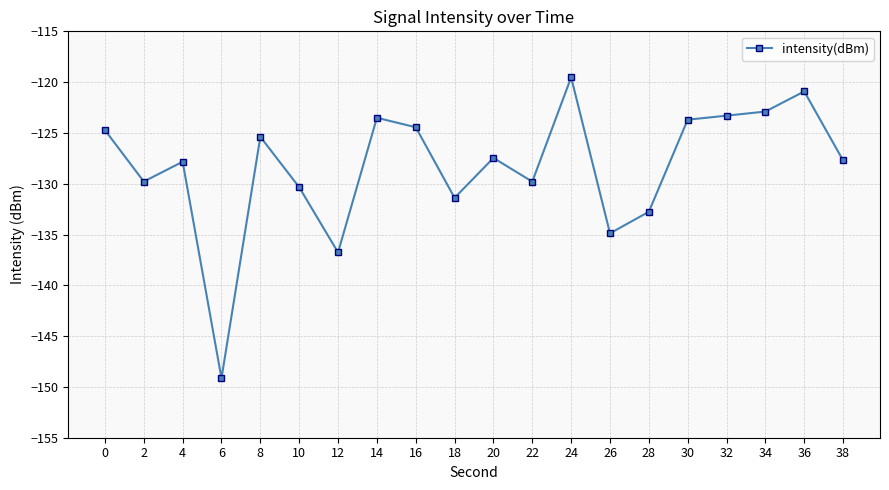

What is the value of the 10th point from the left?

-131.4